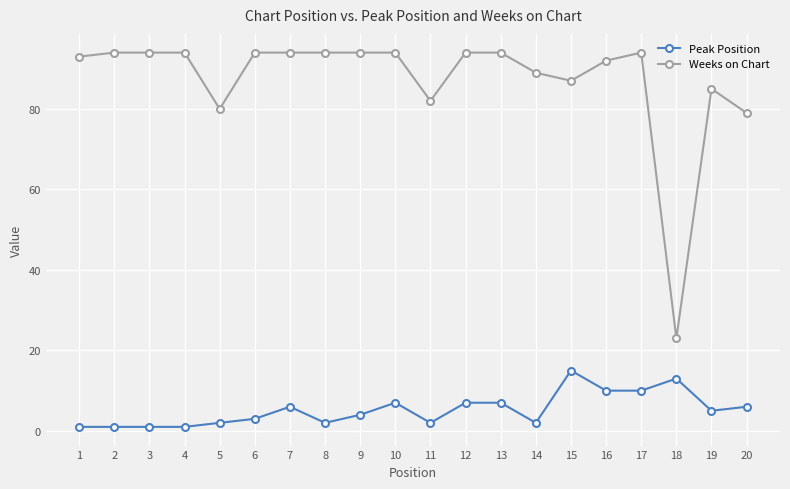

What is the minimum value for Peak Position?

1